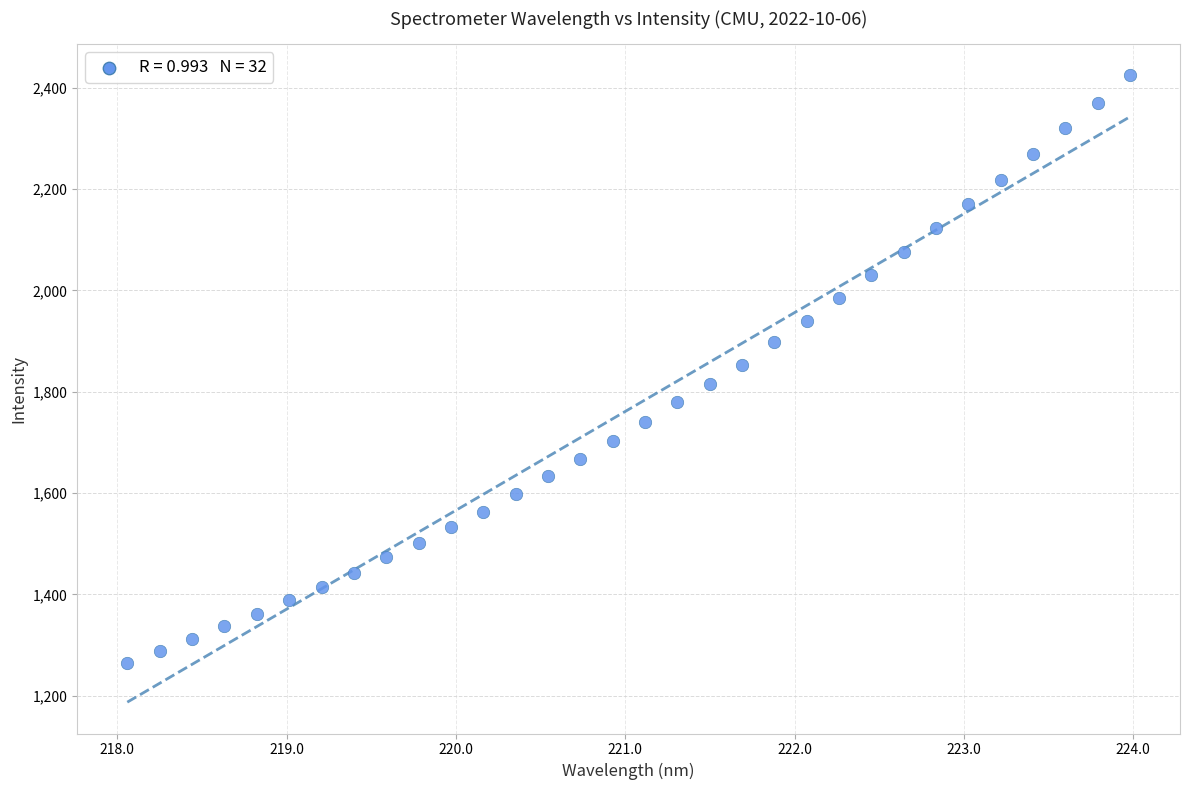

What is the range of Y values (max minus min)?

1159.7